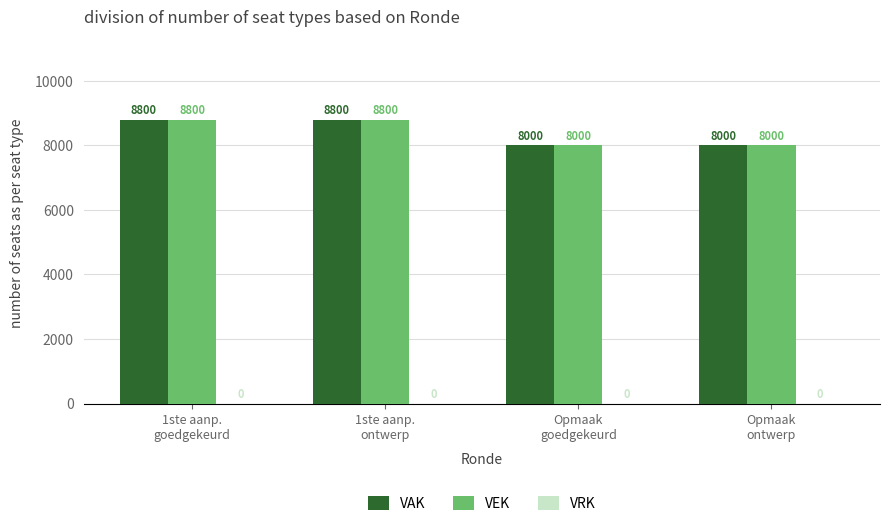

What is the value of the VEK bar at the 2nd from the left?

8800